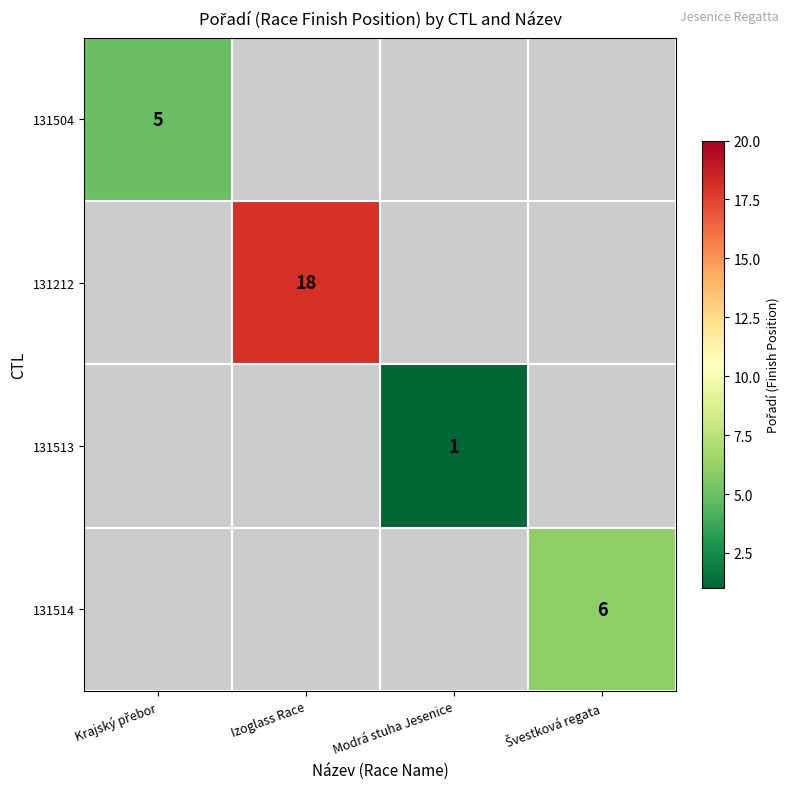

At how many categories does at least one series exceed 1?

3